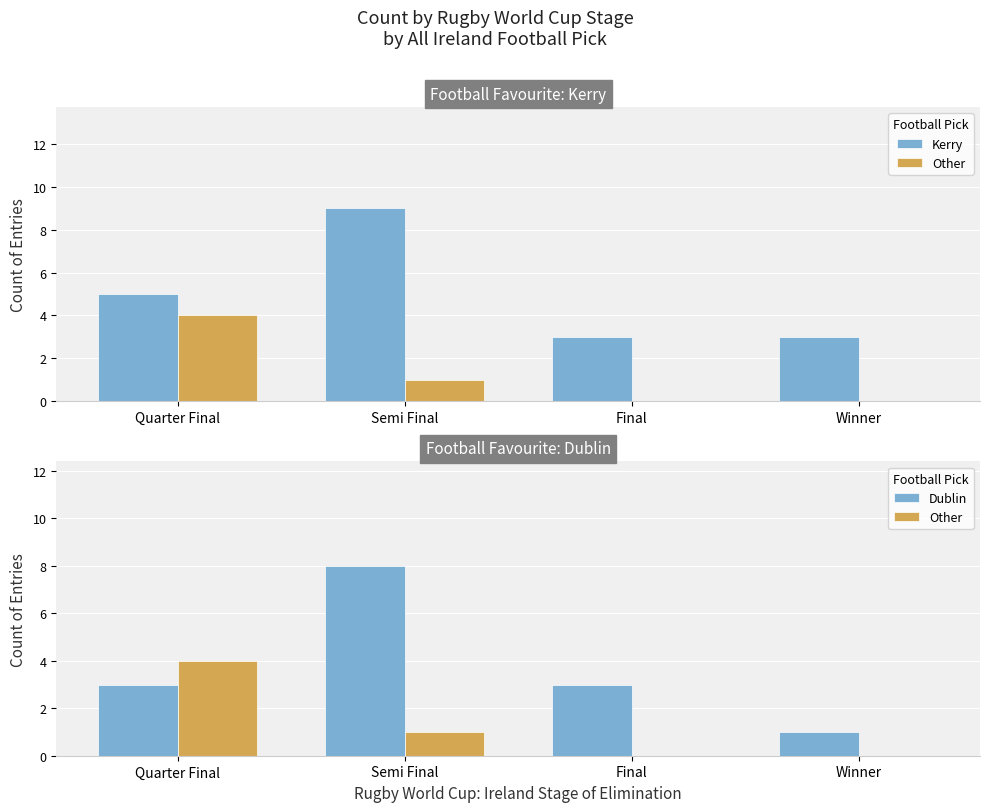

What is the sum of the Dublin values at Quarter Final and Semi Final?

11